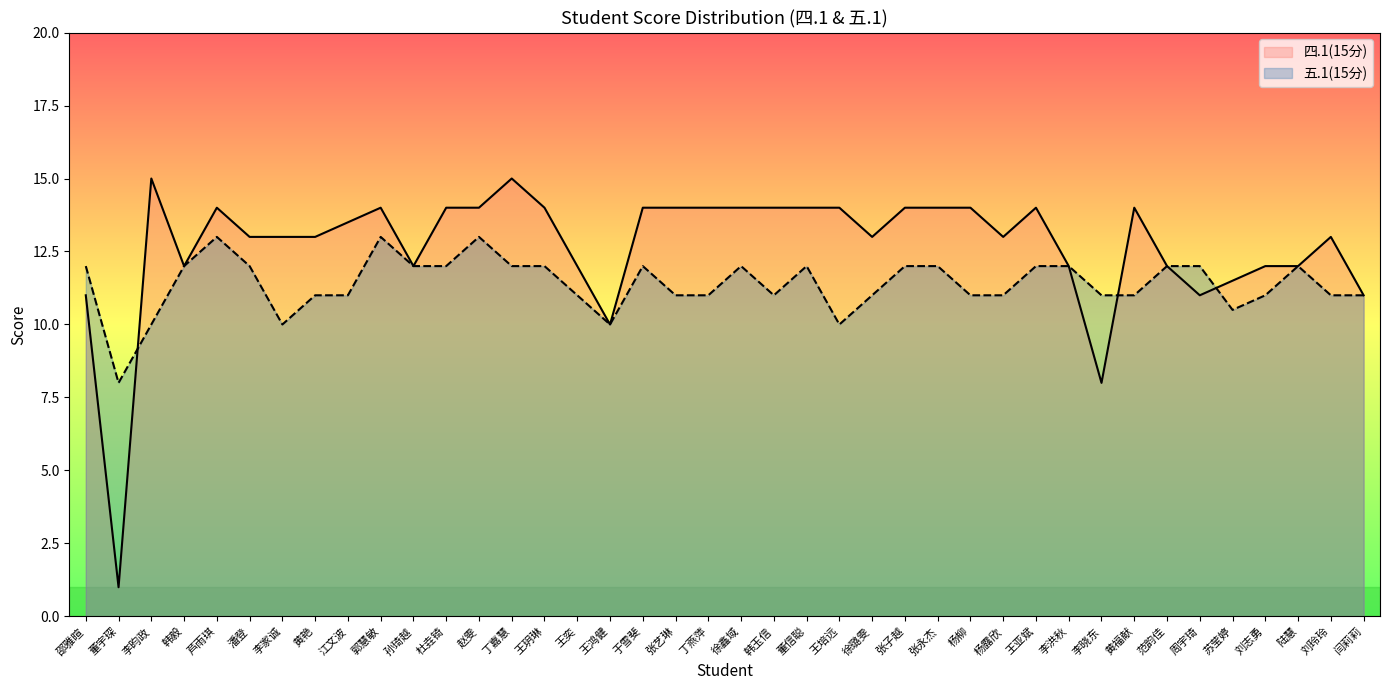

Which series has the widest spread of values?

四.1(15分)